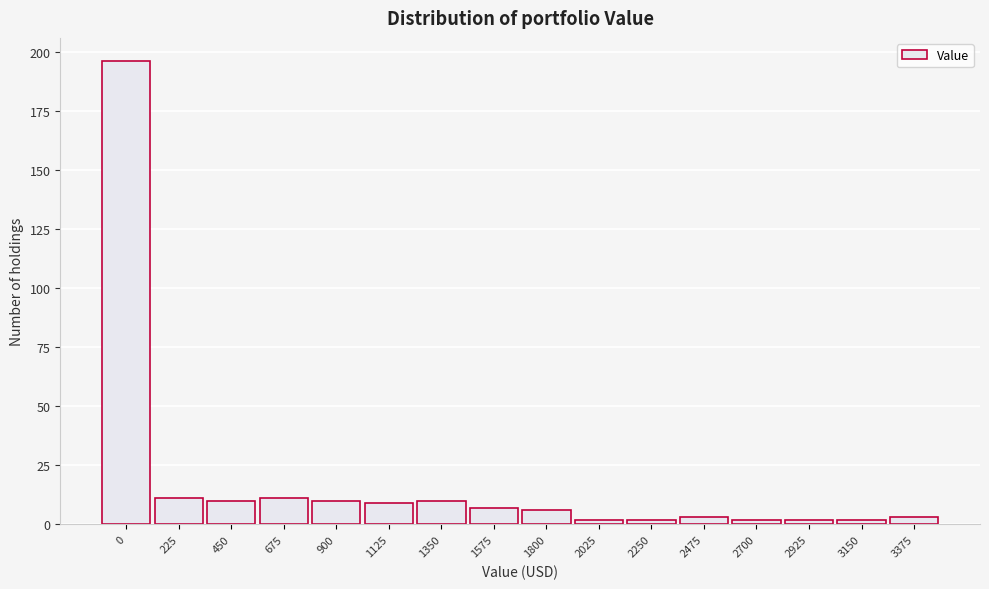

Reading left to right, extract all data points from this chart.

196	11	10	11	10	9	10	7	6	2	2	3	2	2	2	3